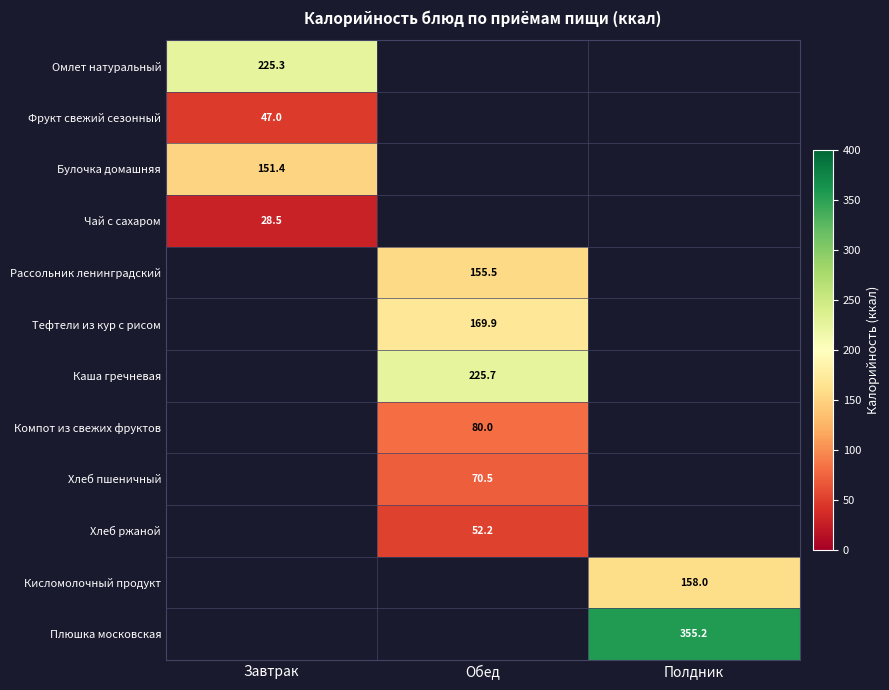

True or false: Омлет натуральный has a value of 225.3 at Завтрак.

True